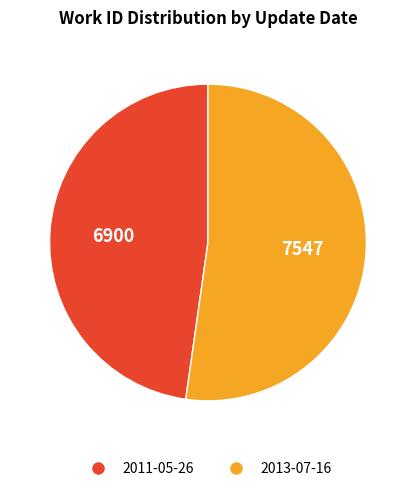

Is it true that 2011-05-26 is 48% of the pie?

True